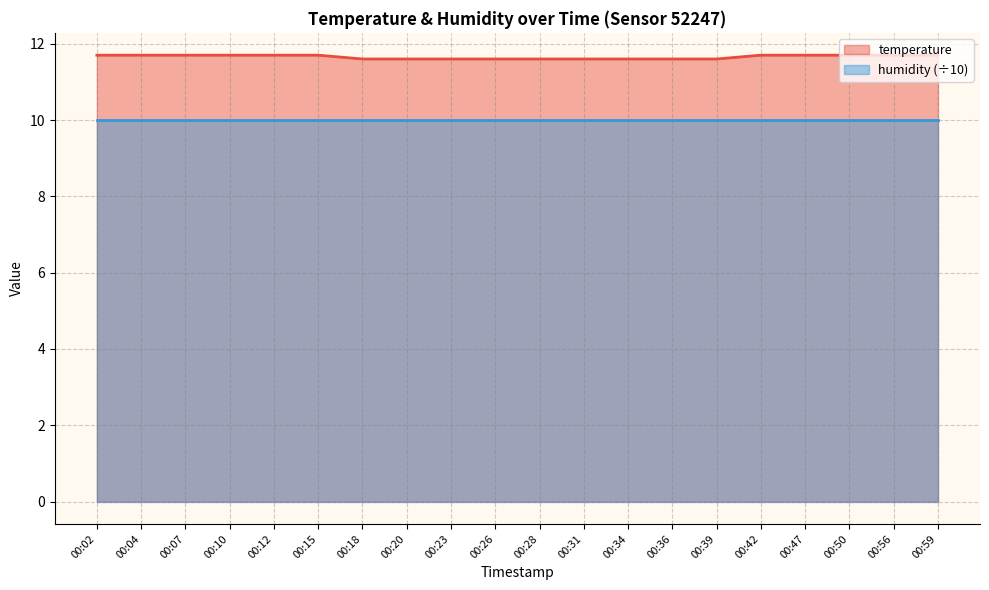

True or false: the data shows 4.4 at 00:15.

False